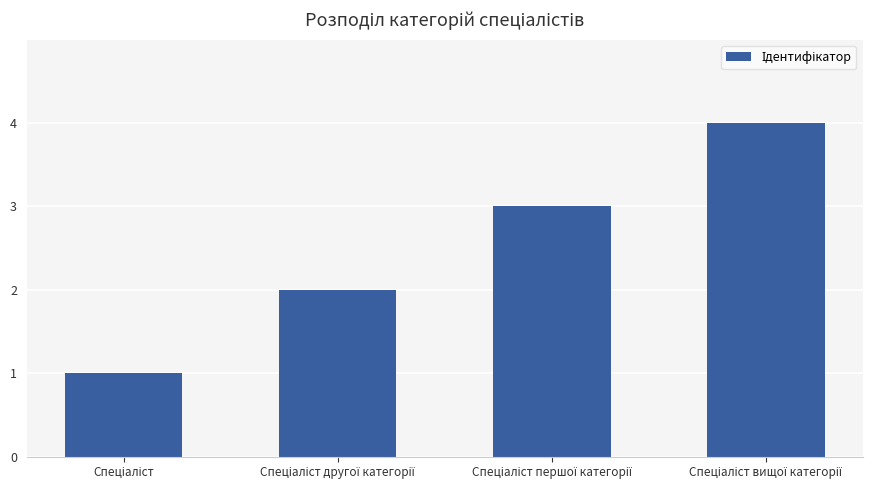

What is the sum of all values?

10